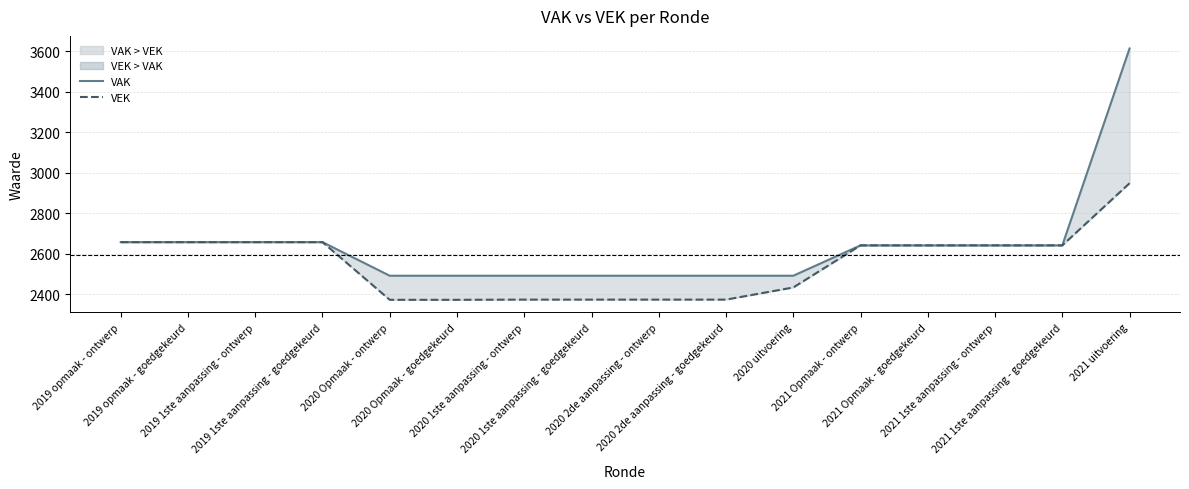

At which category is the sum across all series the highest?

2021 uitvoering